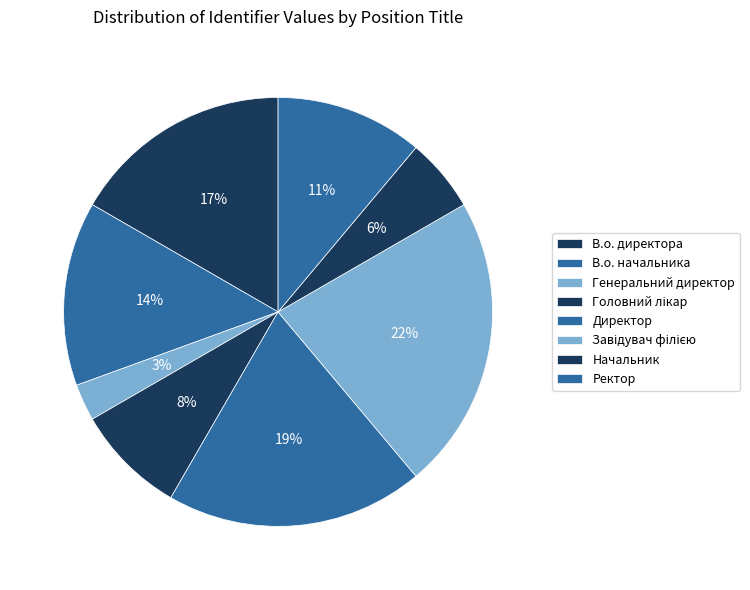

How many slices are in this pie chart?

8